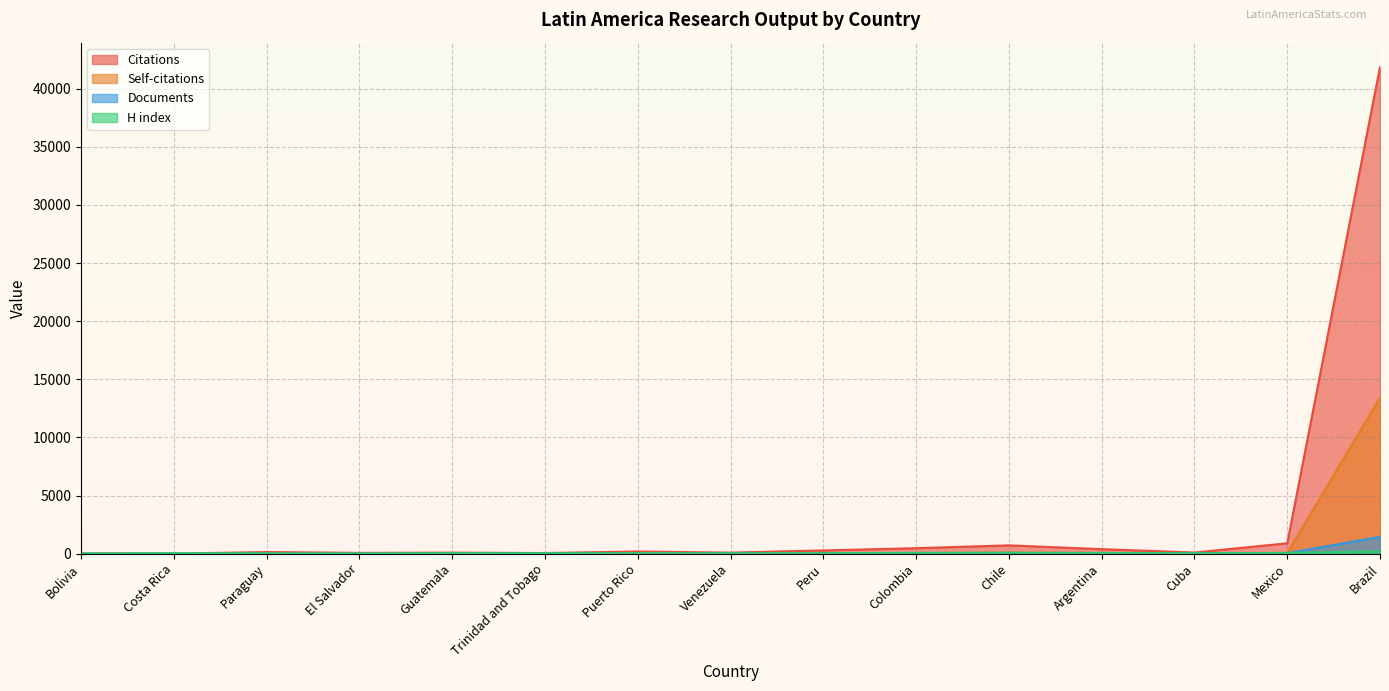

What is the value of the Documents point at the 15th from the left?

1443